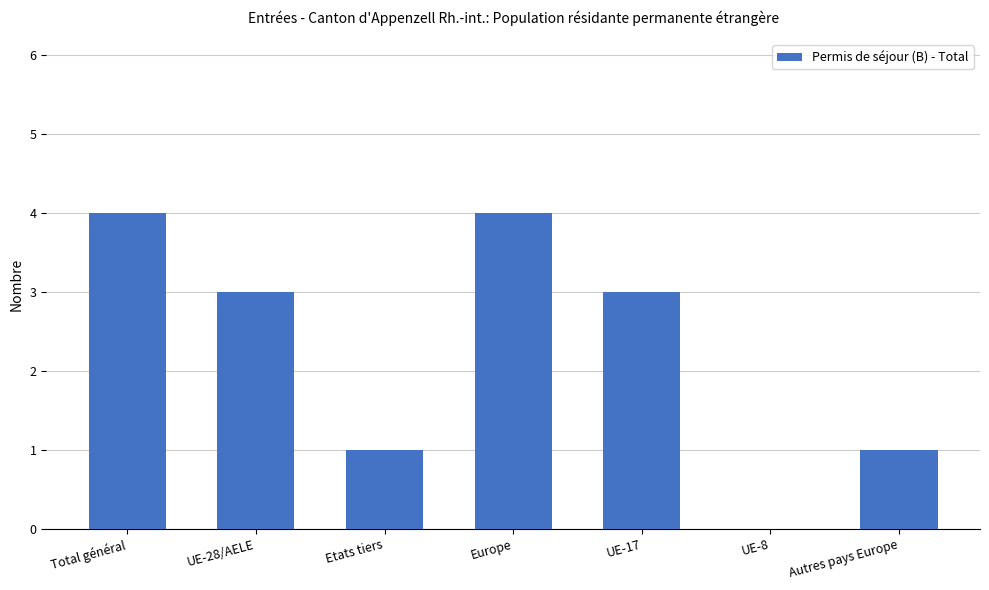

Approximately how many times larger is the value at Total général compared to Autres pays Europe?

4.0